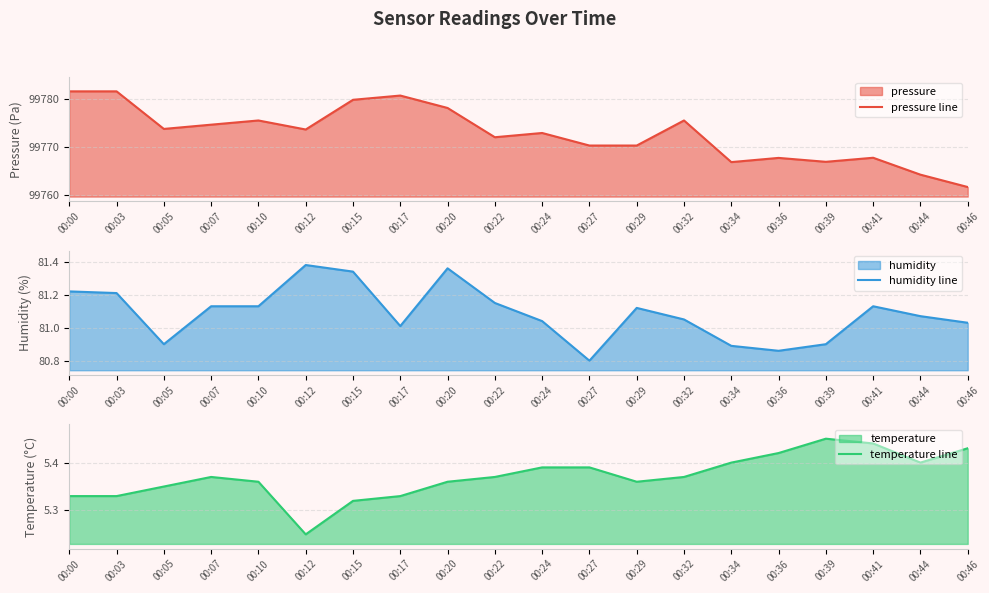

What is the difference between the maximum and minimum values in the pressure line series?

19.8